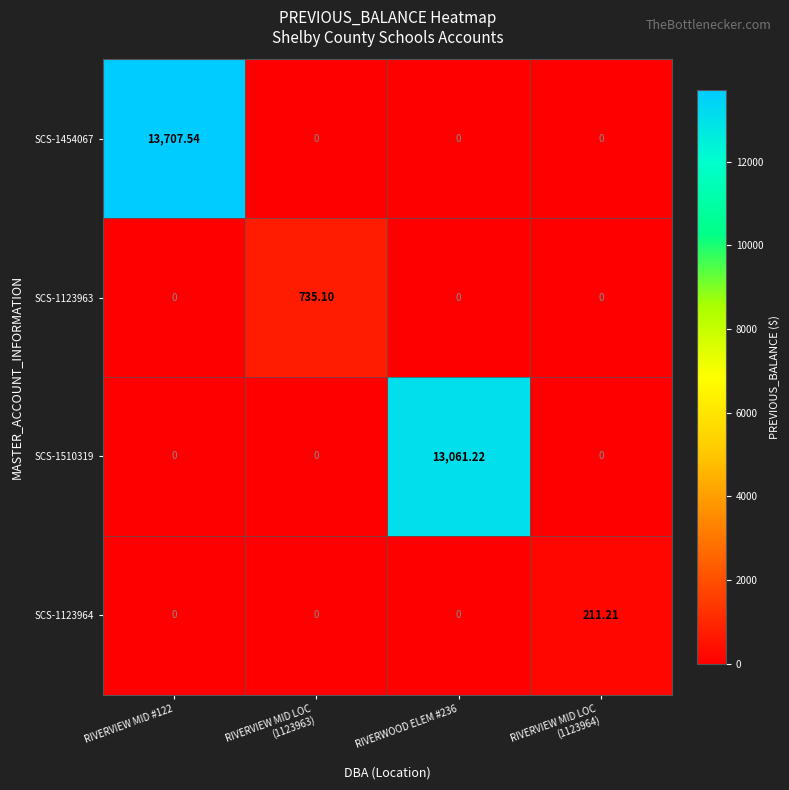

Reading left to right, what are all the values shown in this chart?

SCS-1454067: RIVERVIEW MID #122=13707.5	RIVERVIEW MID LOC
(1123963)=0.0	RIVERWOOD ELEM #236=0.0	RIVERVIEW MID LOC
(1123964)=0.0
SCS-1123963: RIVERVIEW MID #122=0.0	RIVERVIEW MID LOC
(1123963)=735.1	RIVERWOOD ELEM #236=0.0	RIVERVIEW MID LOC
(1123964)=0.0
SCS-1510319: RIVERVIEW MID #122=0.0	RIVERVIEW MID LOC
(1123963)=0.0	RIVERWOOD ELEM #236=13061.2	RIVERVIEW MID LOC
(1123964)=0.0
SCS-1123964: RIVERVIEW MID #122=0.0	RIVERVIEW MID LOC
(1123963)=0.0	RIVERWOOD ELEM #236=0.0	RIVERVIEW MID LOC
(1123964)=211.2